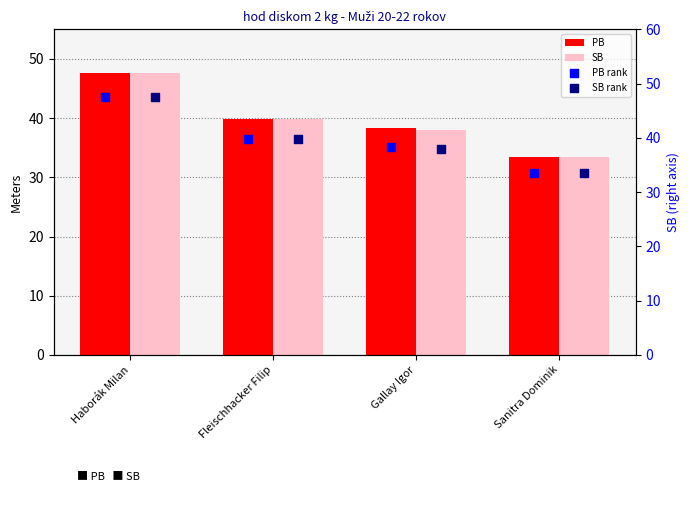

At how many categories does at least one series exceed 46?

1